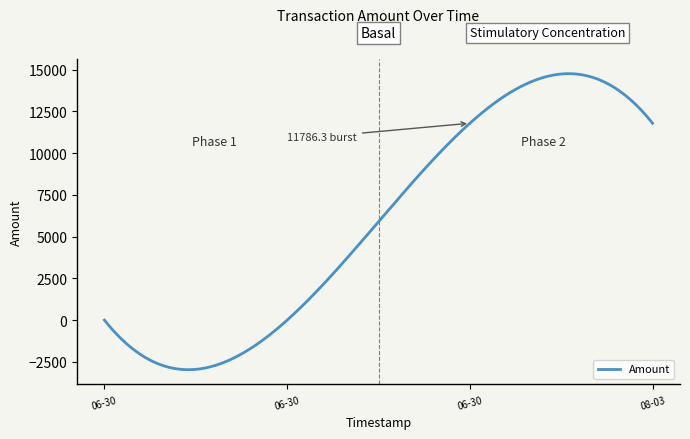

What is the greatest value displayed?

14751.9